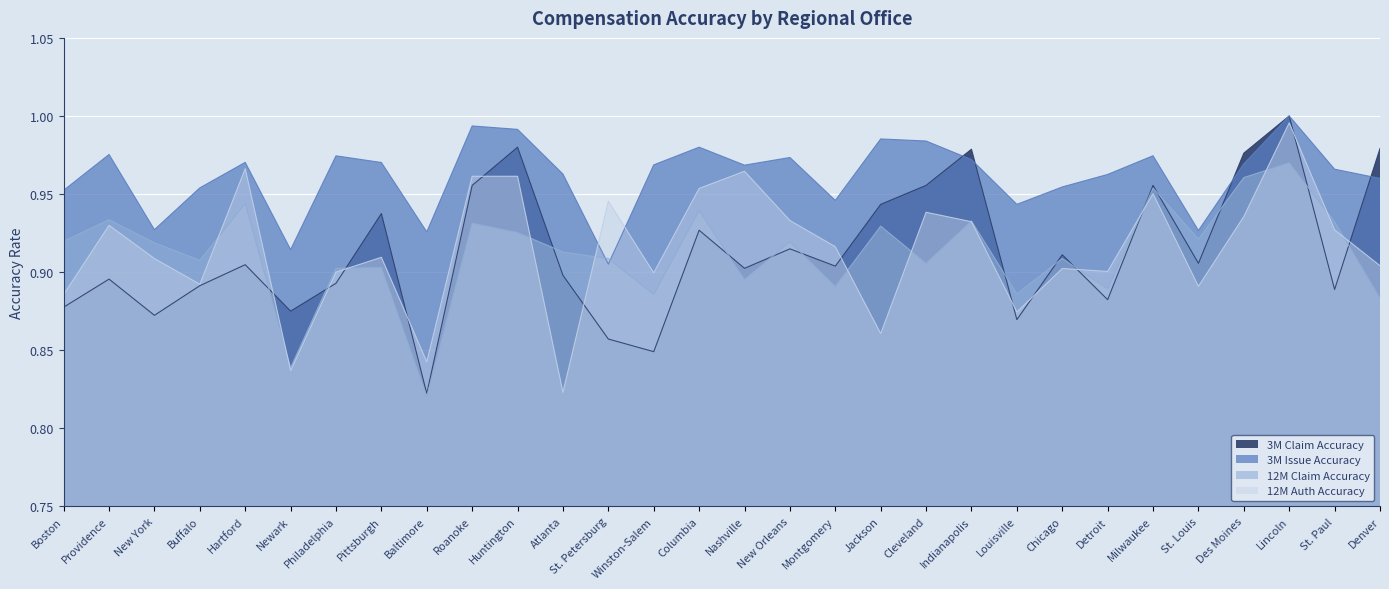

The value of 3M Issue Accuracy at Providence is 1.0. True or false?

True